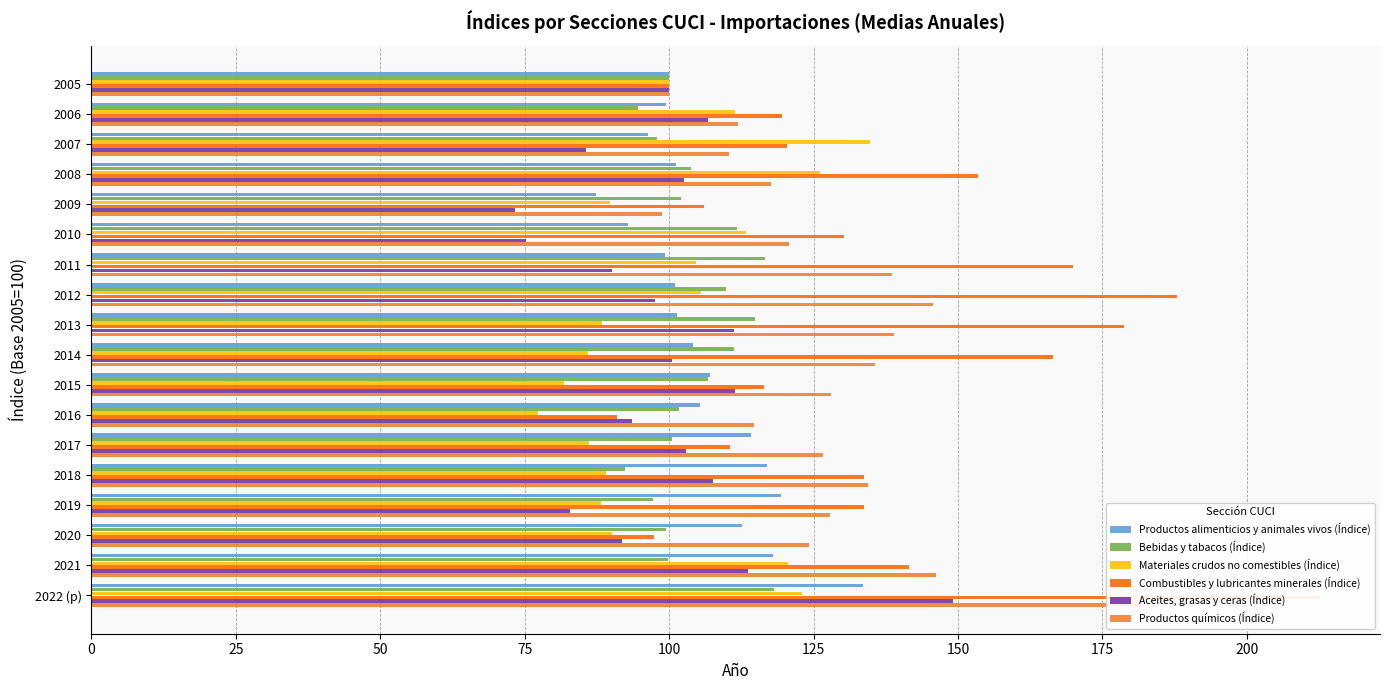

What are all the series names shown in the legend?

Productos alimenticios y animales vivos (Índice), Bebidas y tabacos (Índice), Materiales crudos no comestibles (Índice), Combustibles y lubricantes minerales (Índice), Aceites, grasas y ceras (Índice), Productos químicos (Índice)